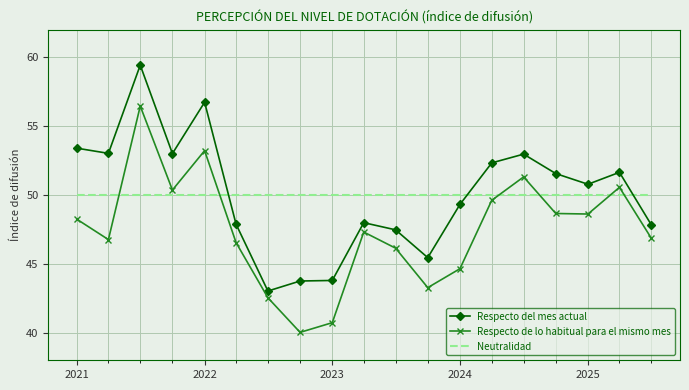

What is the minimum value shown in the chart?

40.0